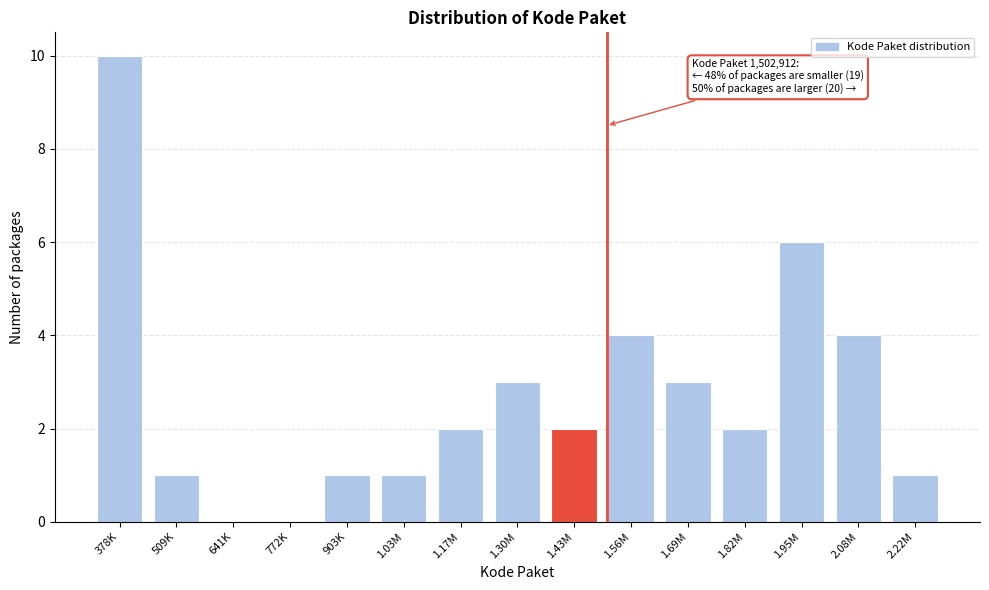

Reading right to left, transcribe all the data shown in this chart.

2.22M=1	2.08M=4	1.95M=6	1.82M=2	1.69M=3	1.56M=4	1.43M=2	1.30M=3	1.17M=2	1.03M=1	903K=1	772K=0	641K=0	509K=1	378K=10